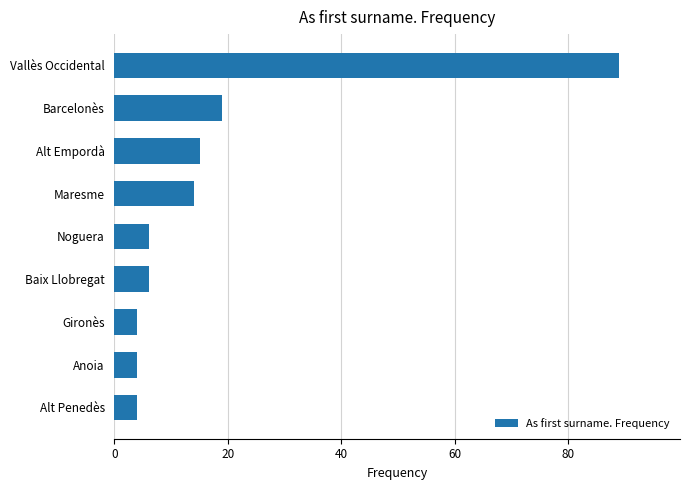

What is the difference between the maximum and minimum values?

85